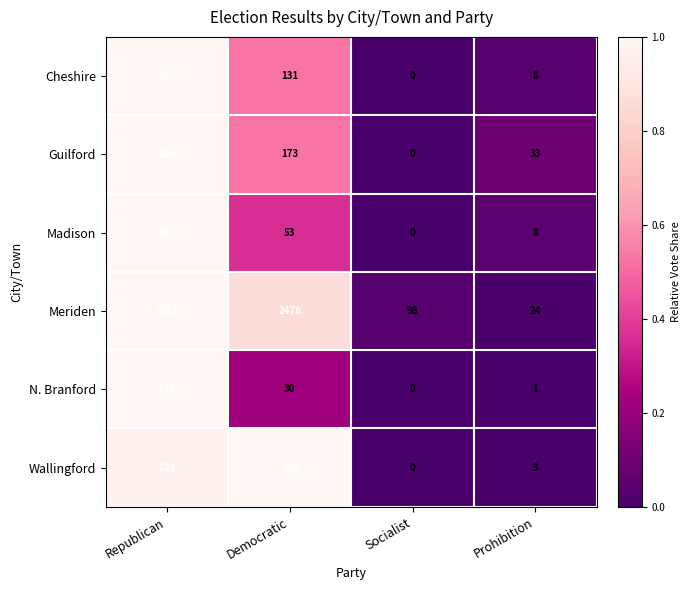

Reading left to right, list all the values displayed in this chart.

Cheshire: 247	131	0	8
Guilford: 326	173	0	33
Madison: 147	53	0	8
Meriden: 2871	2476	98	24
N. Branford: 138	30	0	1
Wallingford: 821	846	0	3